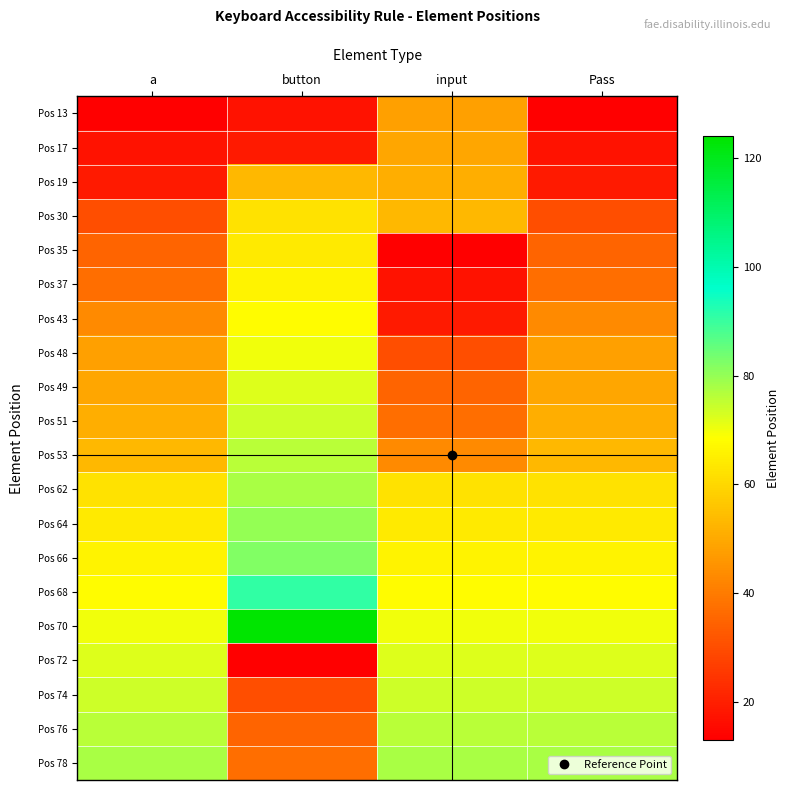

Which series has the widest spread of values?

Pos 72